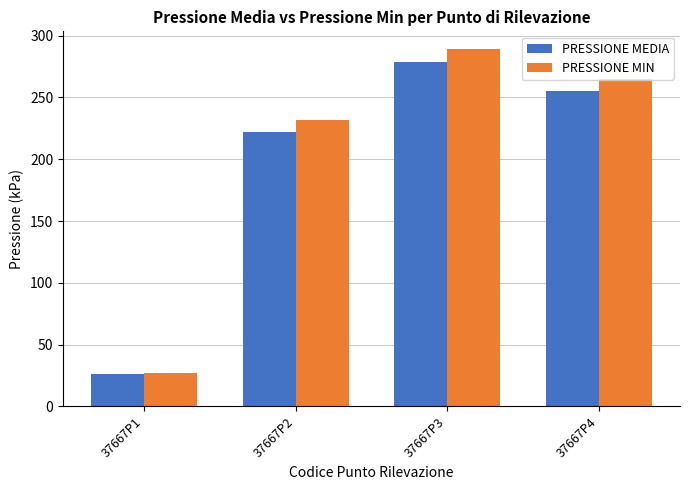

What is the average value of the PRESSIONE MIN series?

203